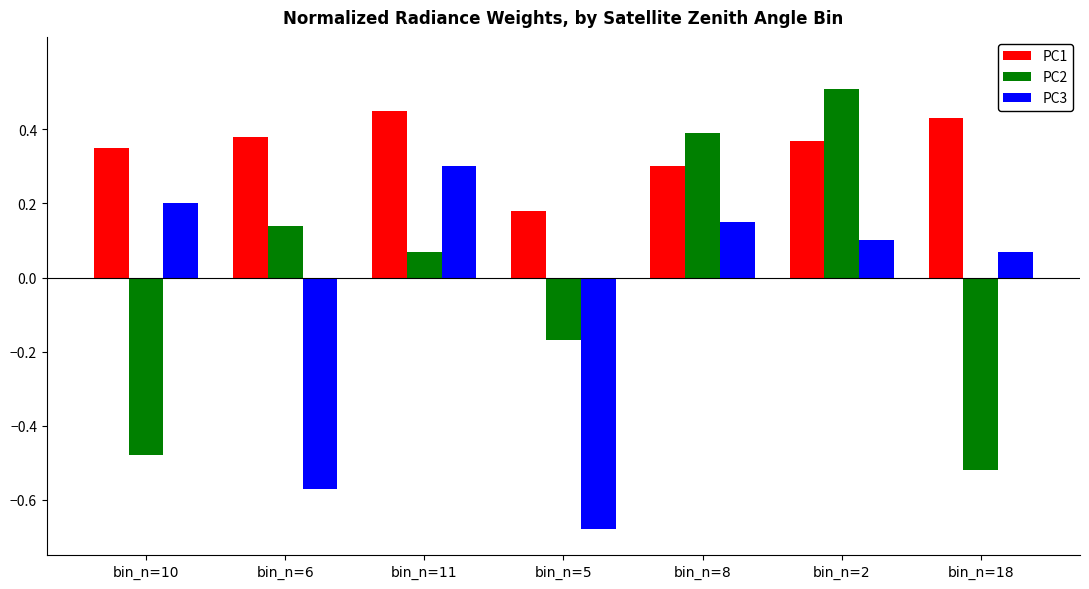

The PC2 series shows -0.2 at bin_n=18. True or false?

False